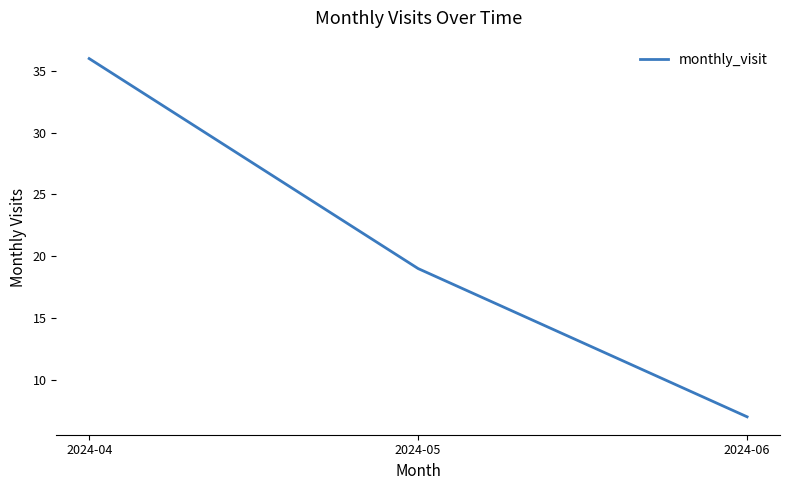

Between 2024-06 and 2024-04, which is larger?

2024-04